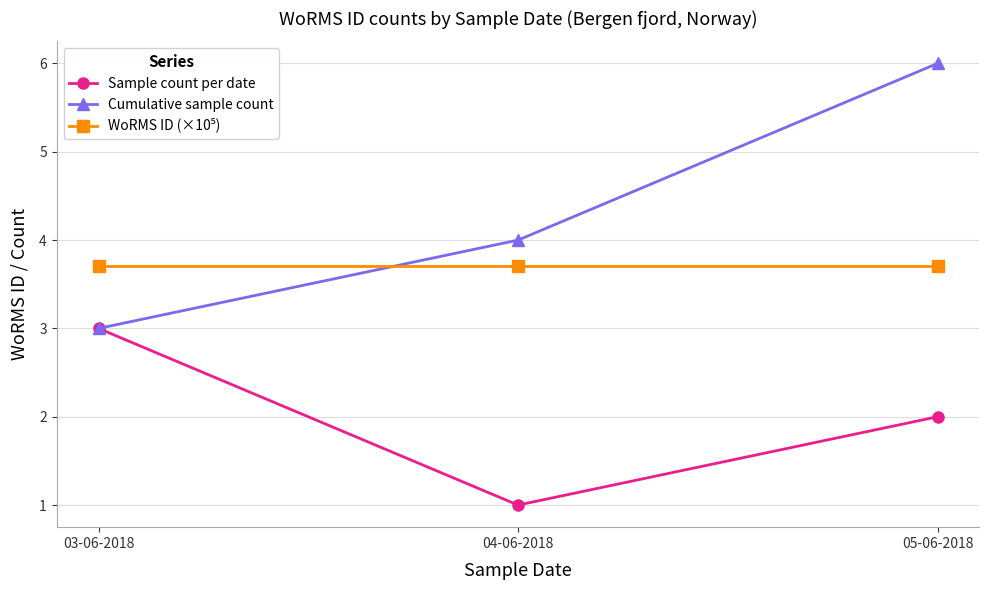

Is it true that Cumulative sample count equals 9.7 at 05-06-2018?

False